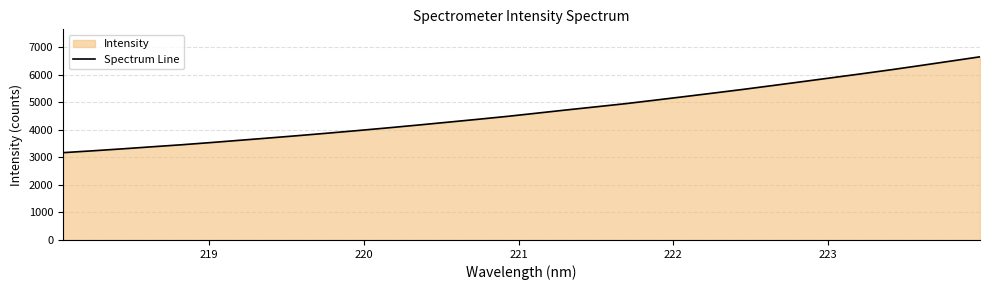

What is the greatest value displayed?

6645.3